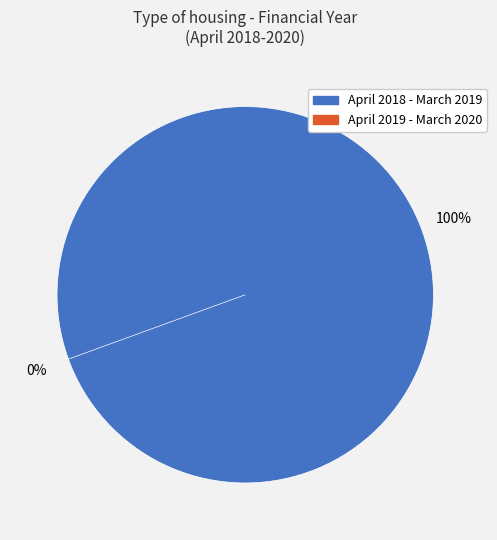

The April 2018 - March 2019 slice represents 95% of the pie. True or false?

False